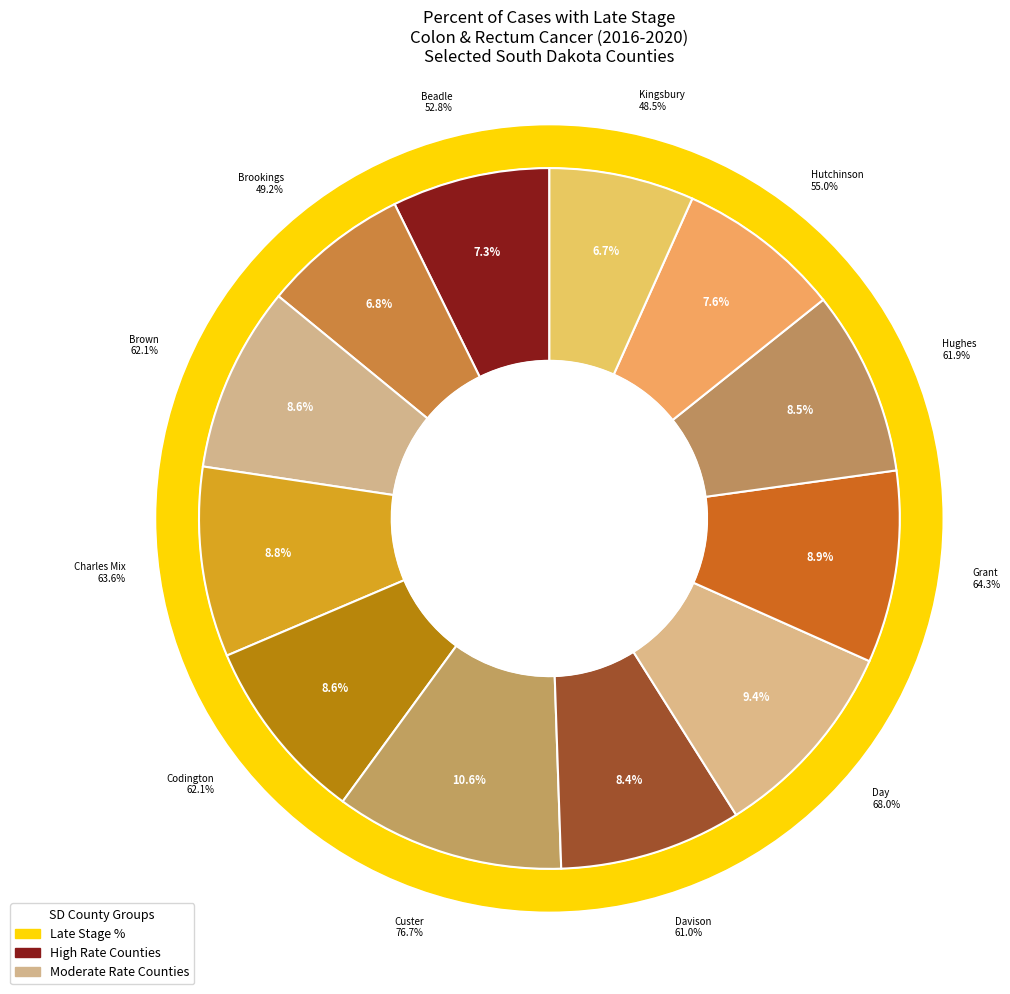

Approximately how many times larger is the value at Davison County compared to Day County?

0.9